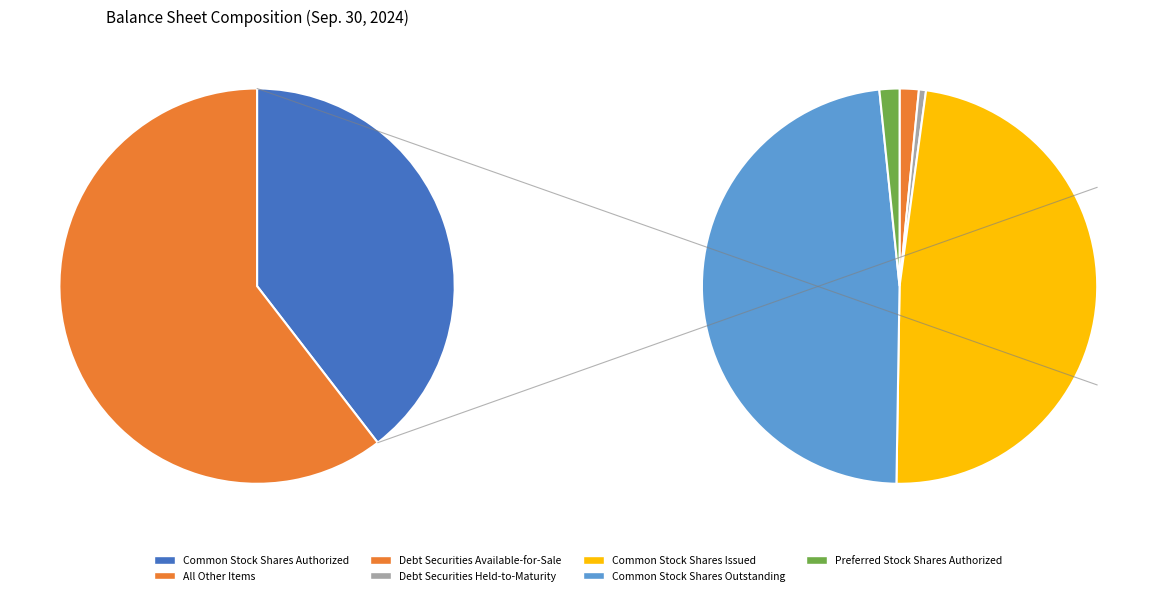

How many segments does this pie chart have?

6